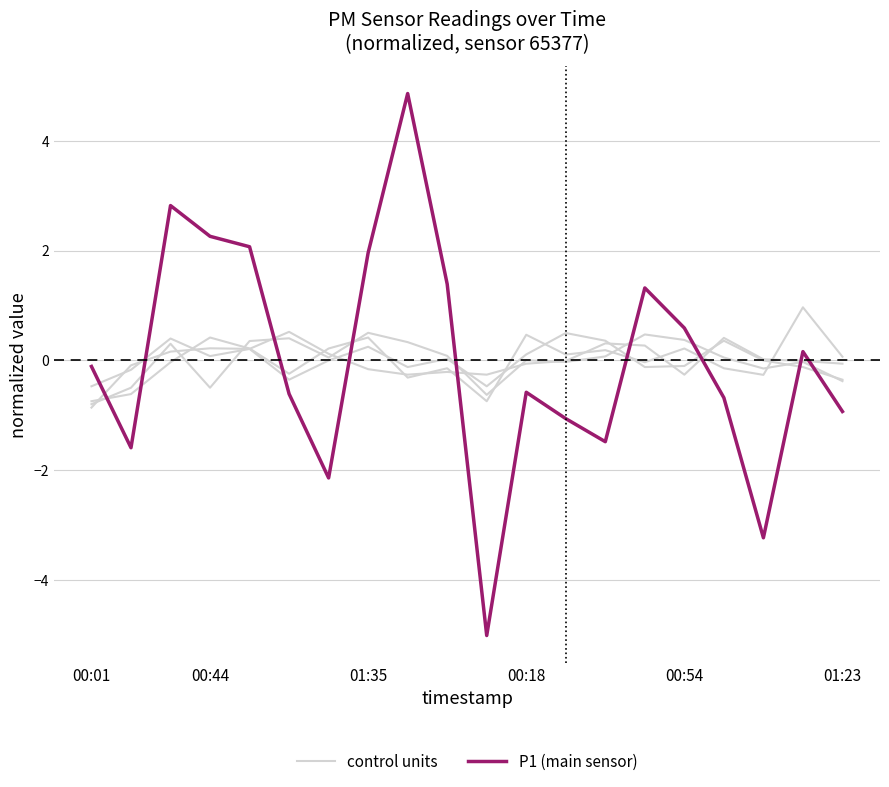

Where is control units nearest to the value 0?

00:18